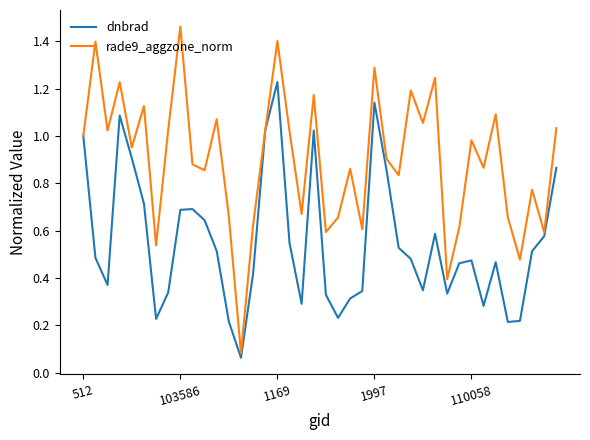

Which series has the largest total across all categories?

rade9_aggzone_norm